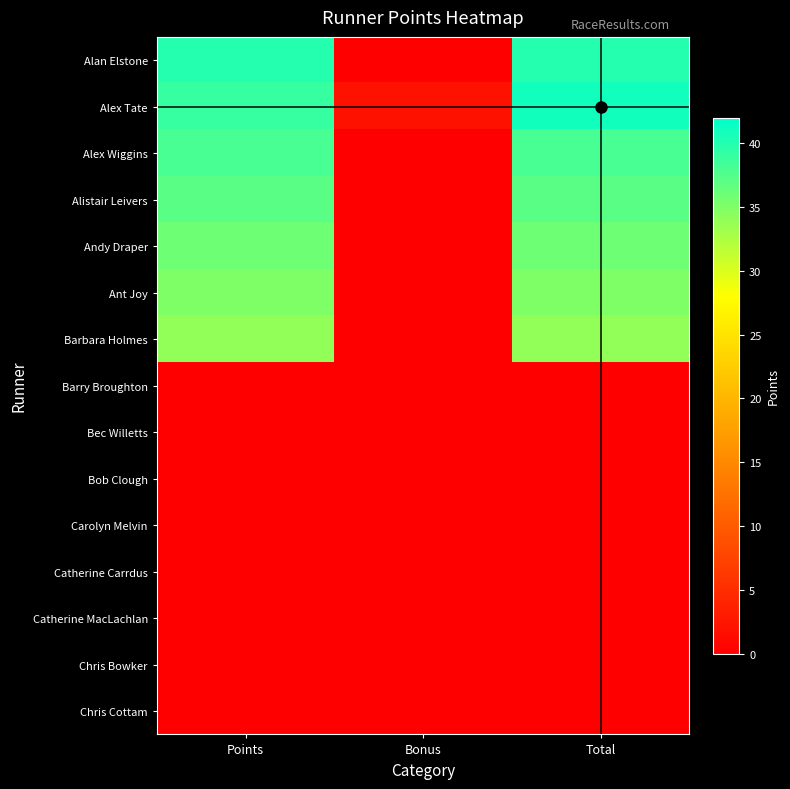

Reading right to left, extract all data points from this chart.

Alan Elstone: Total=40	Bonus=0	Points=40
Alex Tate: Total=41	Bonus=2	Points=39
Alex Wiggins: Total=38	Bonus=0	Points=38
Alistair Leivers: Total=37	Bonus=0	Points=37
Andy Draper: Total=36	Bonus=0	Points=36
Ant Joy: Total=35	Bonus=0	Points=35
Barbara Holmes: Total=34	Bonus=0	Points=34
Barry Broughton: Total=0	Bonus=0	Points=0
Bec Willetts: Total=0	Bonus=0	Points=0
Bob Clough: Total=0	Bonus=0	Points=0
Carolyn Melvin: Total=0	Bonus=0	Points=0
Catherine Carrdus: Total=0	Bonus=0	Points=0
Catherine MacLachlan: Total=0	Bonus=0	Points=0
Chris Bowker: Total=0	Bonus=0	Points=0
Chris Cottam: Total=0	Bonus=0	Points=0